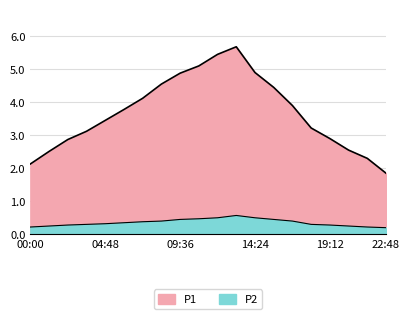

List the labels in order of P1 value, smallest first.

22:48, 00:00, 21:36, 01:12, 20:24, 02:24, 19:12, 03:36, 18:00, 04:48, 06:00, 16:48, 07:12, 15:36, 08:24, 09:36, 14:24, 10:48, 12:00, 13:12